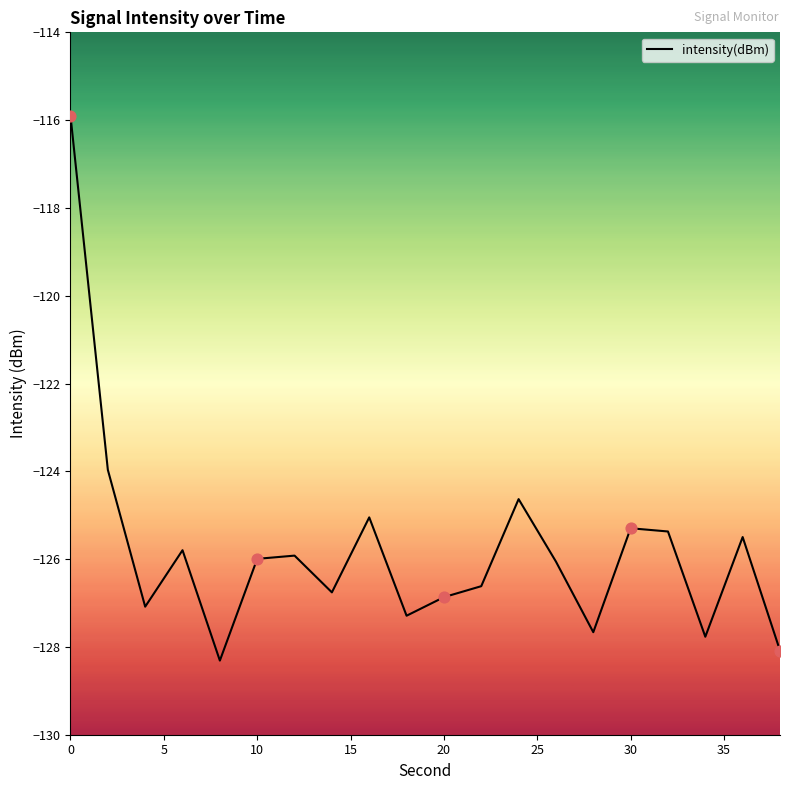

What is the greatest value displayed?

-115.9